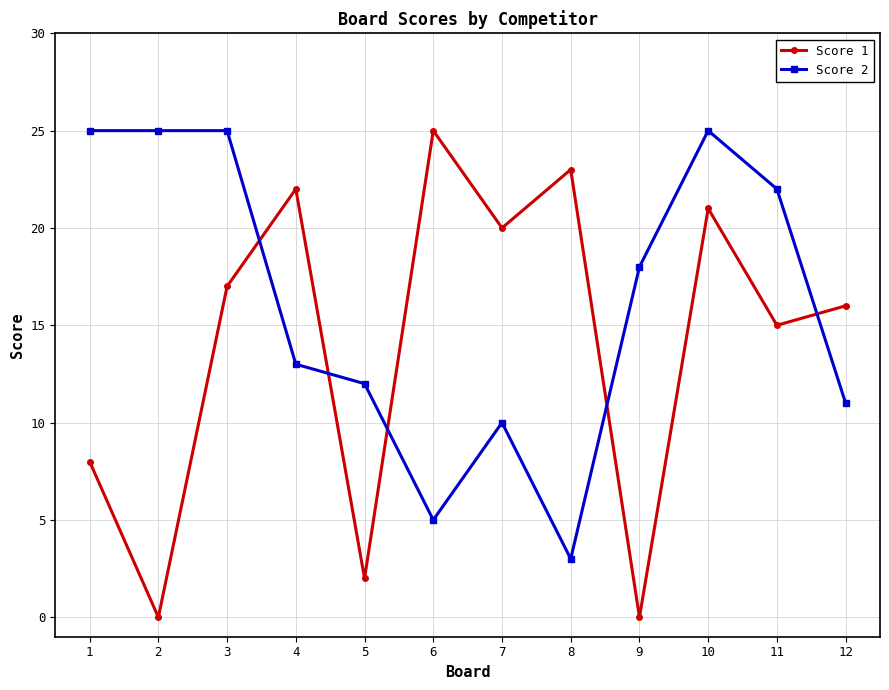

How many interior local peaks does the Score 1 series have?

4